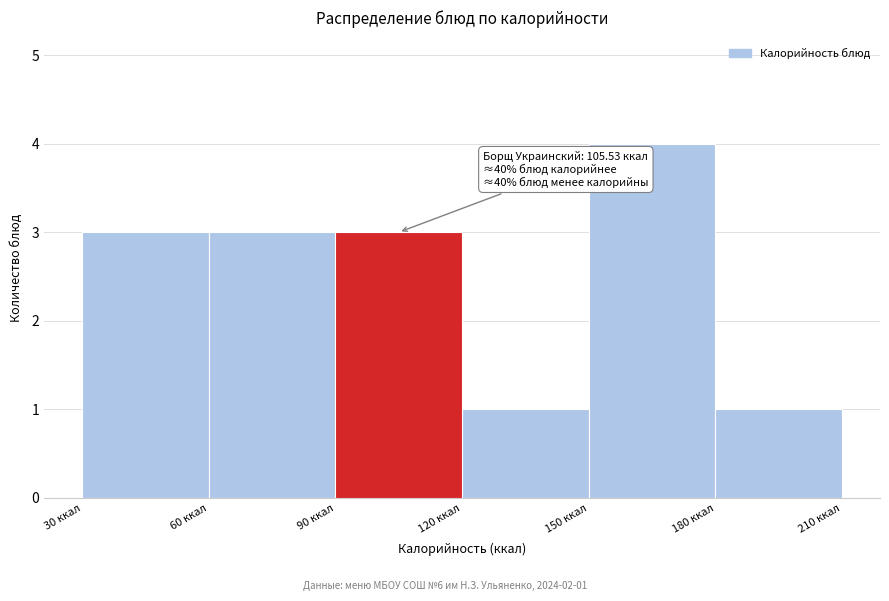

Which range on the x-axis has the tallest bar?

150 to 180